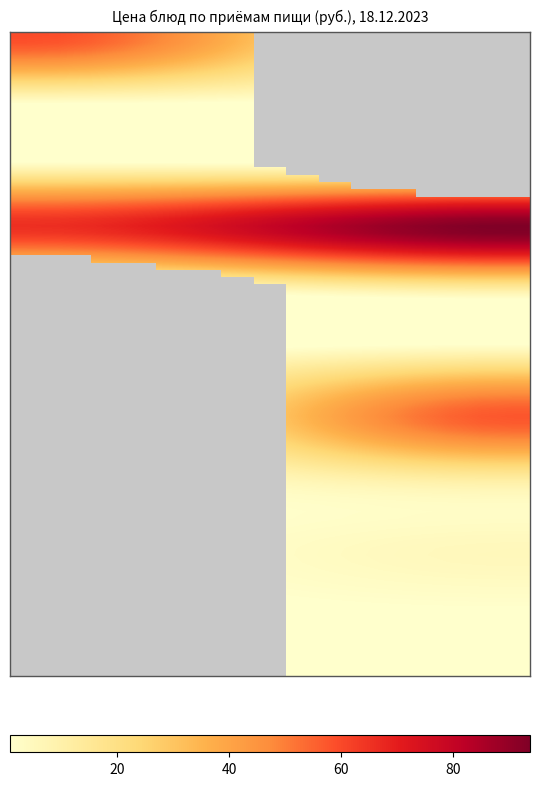

What value does the Обед series have at 2 блюдо?

57.4